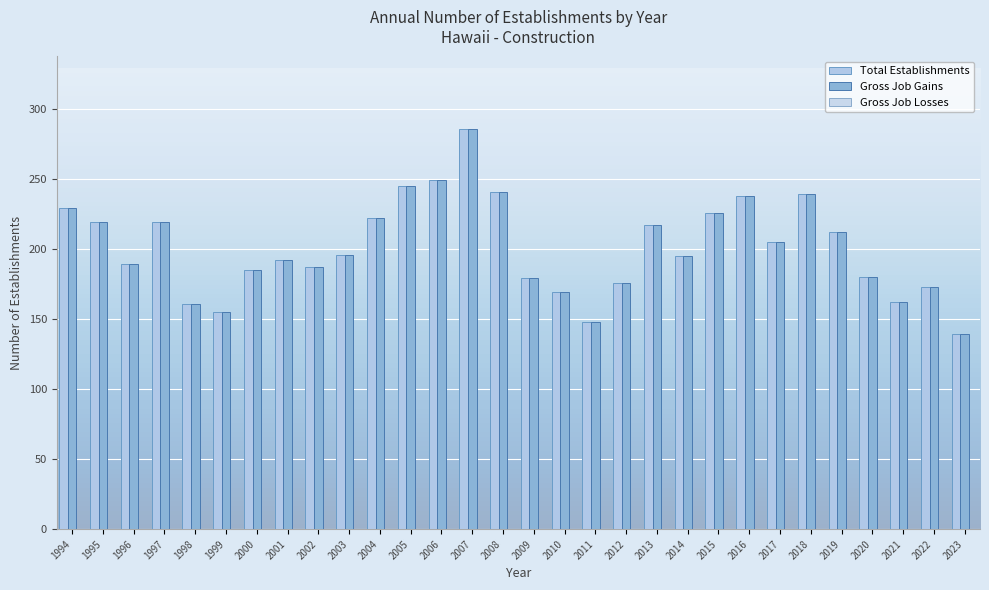

How many distinct data groups are displayed?

2